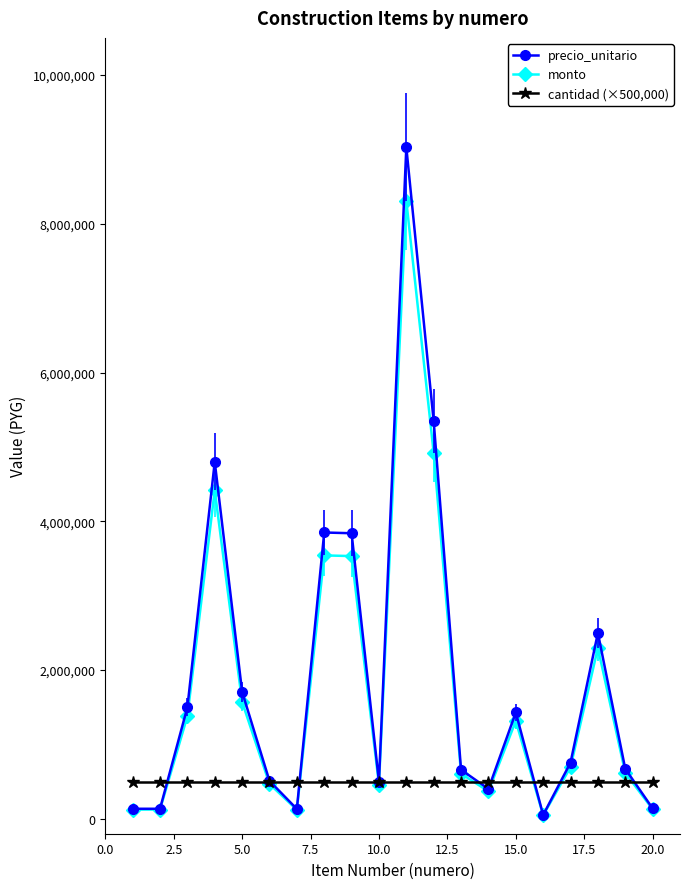

What is the difference between the maximum and minimum values in the monto series?

8259760